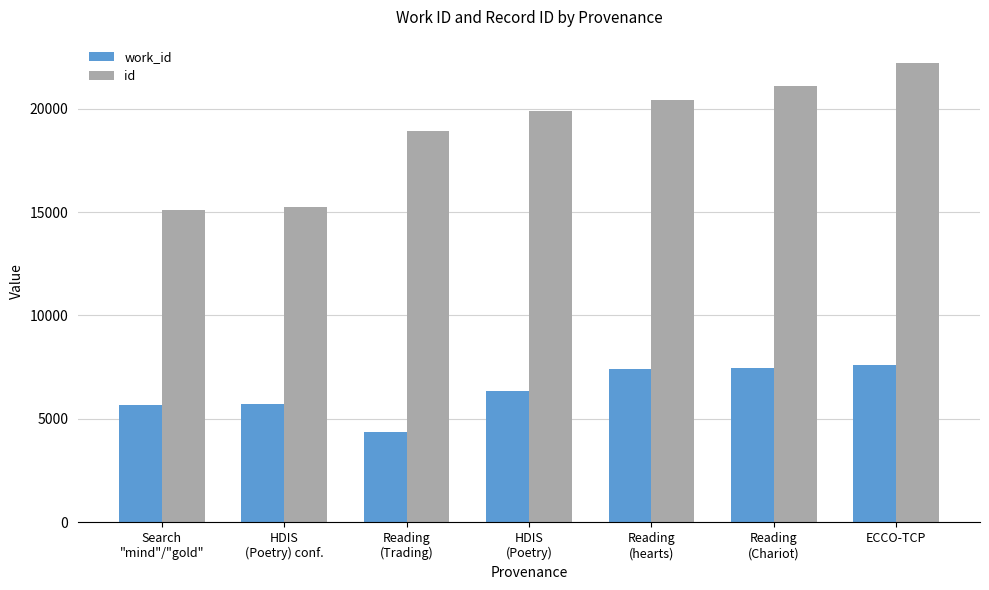

What is the difference between the highest and lowest values at ECCO-TCP?

14626